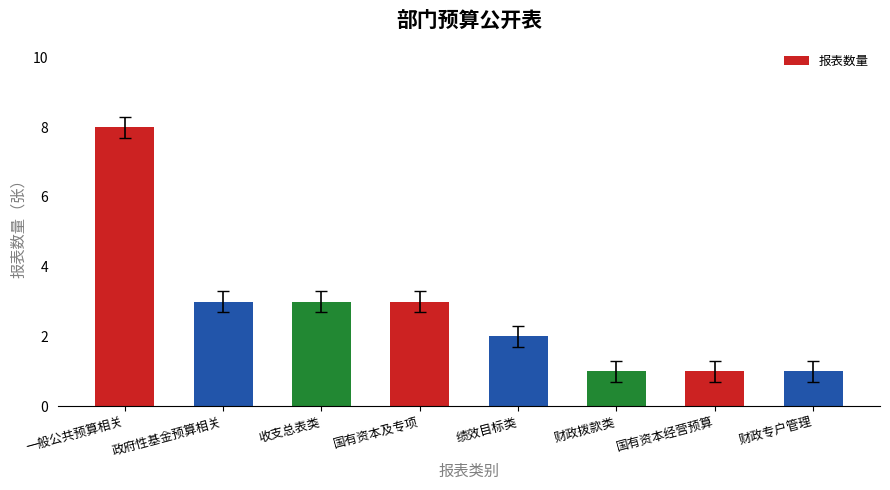

How many distinct data groups are displayed?

1